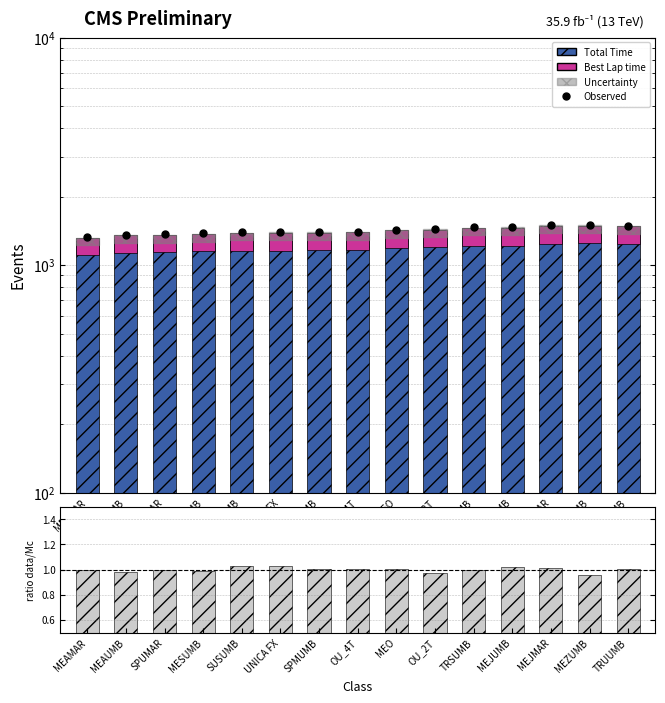

Which series reaches the minimum Y coordinate?

ratio